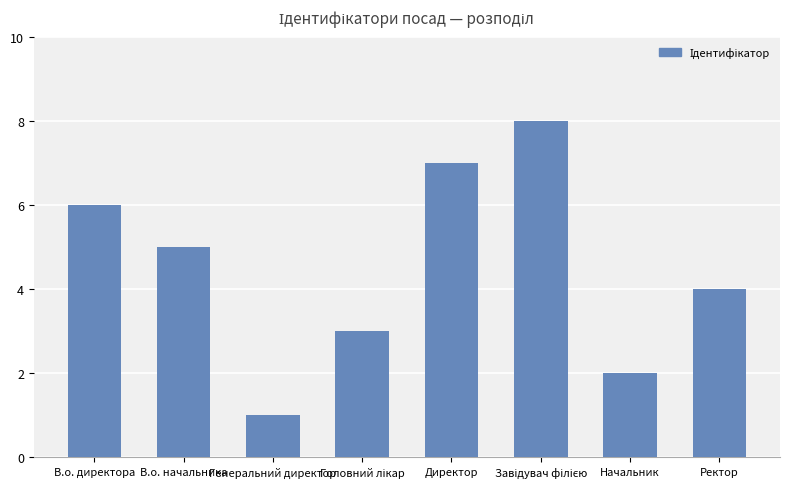

The value at Директор is 11. True or false?

False